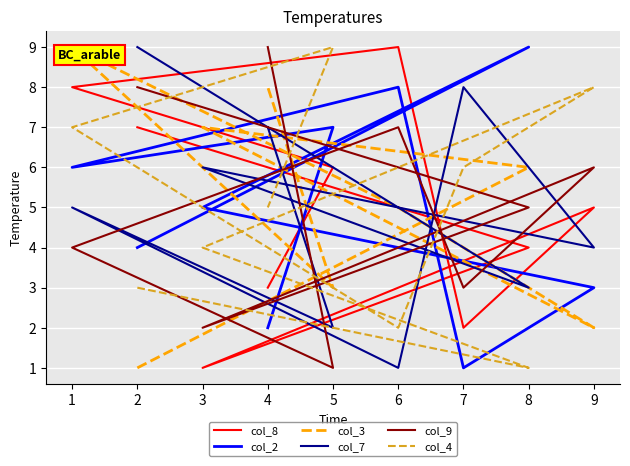

Where is the first local maximum for col_7?

2